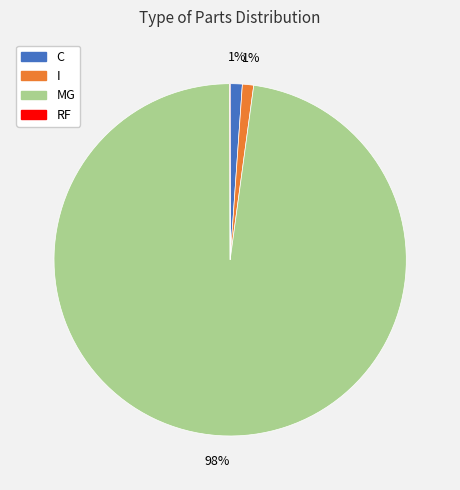

What is the largest slice in the pie chart?

MG